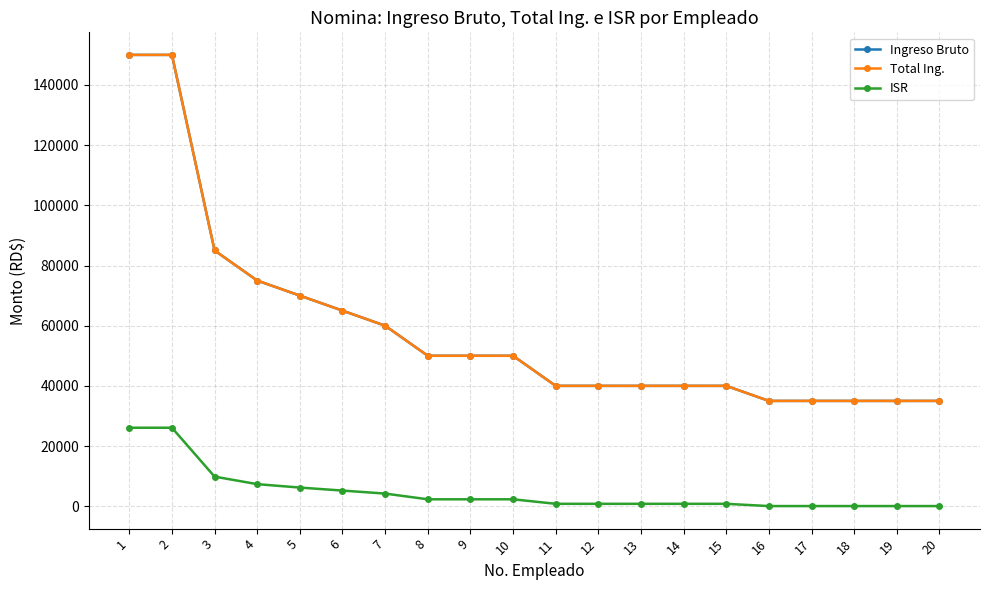

What is the difference between the maximum and minimum values in the Total Ing. series?

115000.0